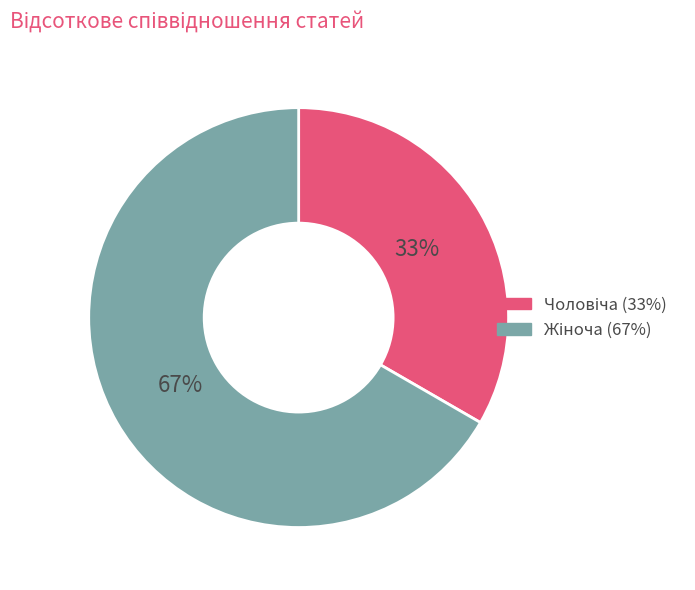

To the nearest percent, what is the average slice percentage?

50%